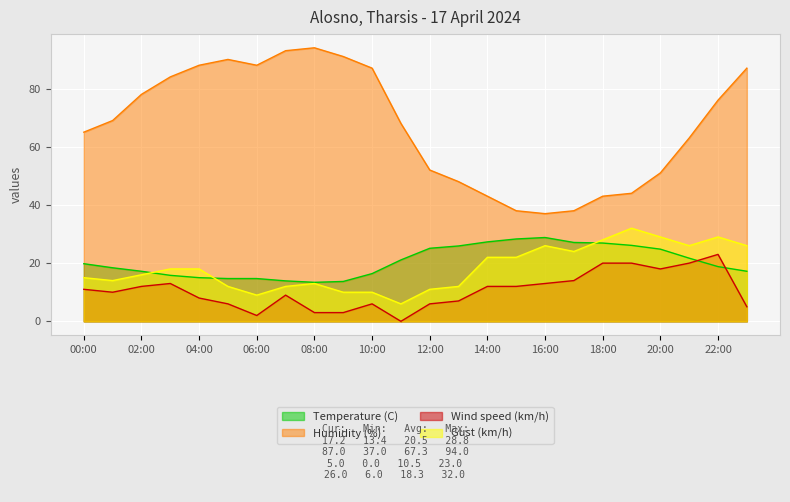

The Wind speed (km/h) series shows 2.0 at 06:00. True or false?

True